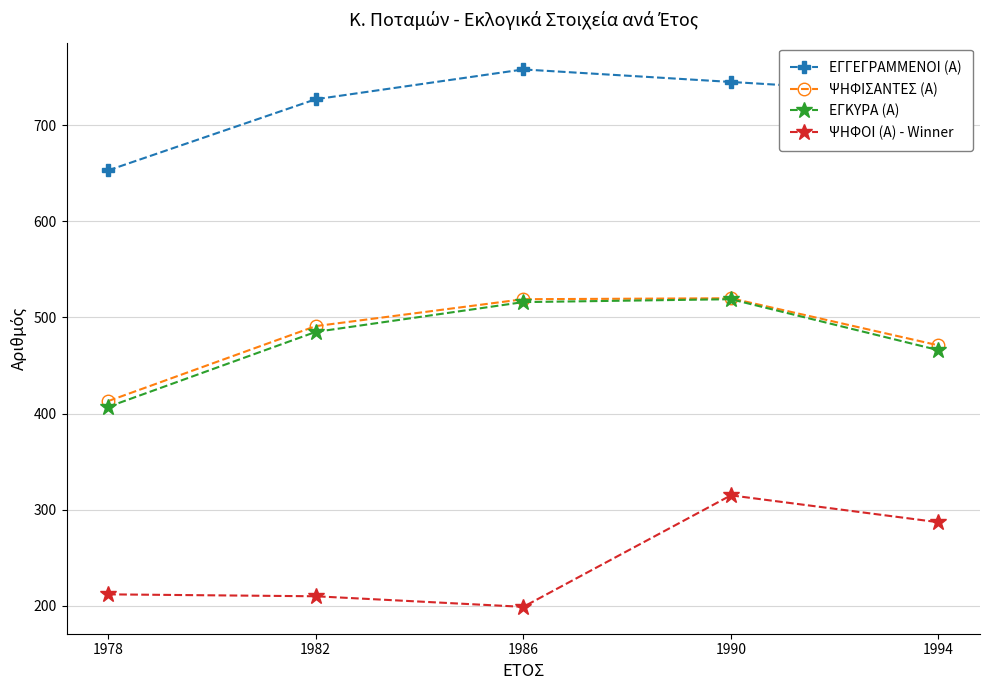

True or false: ΨΗΦΟΙ (Α) - Winner has a value of 210 at 1982.

True